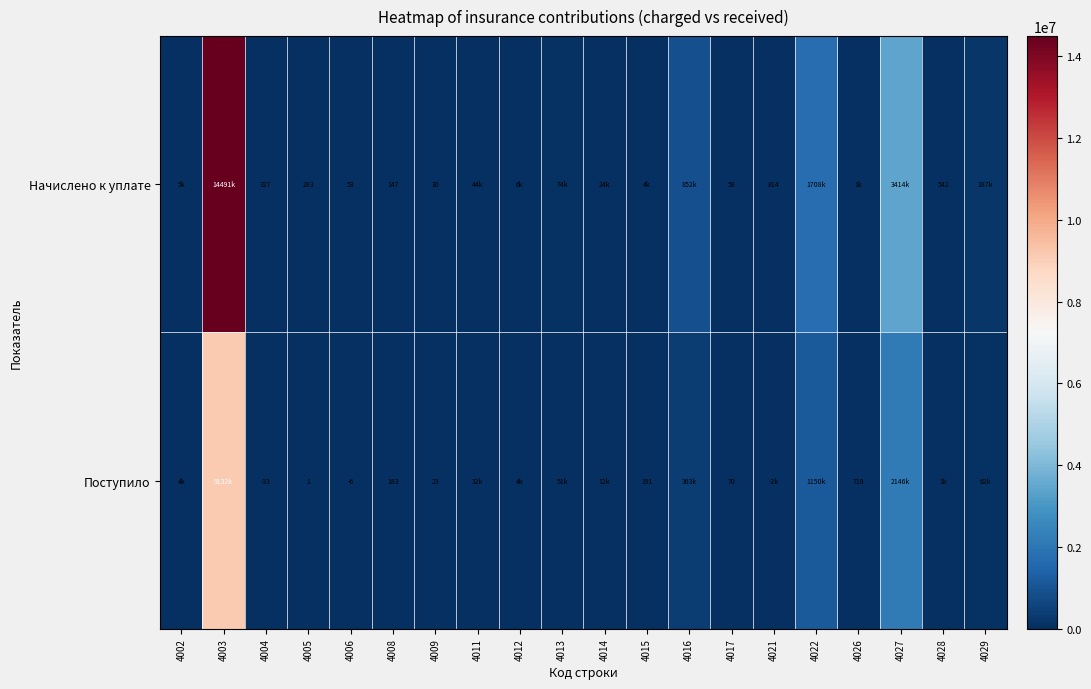

What is the total value across all series at 4009?

53